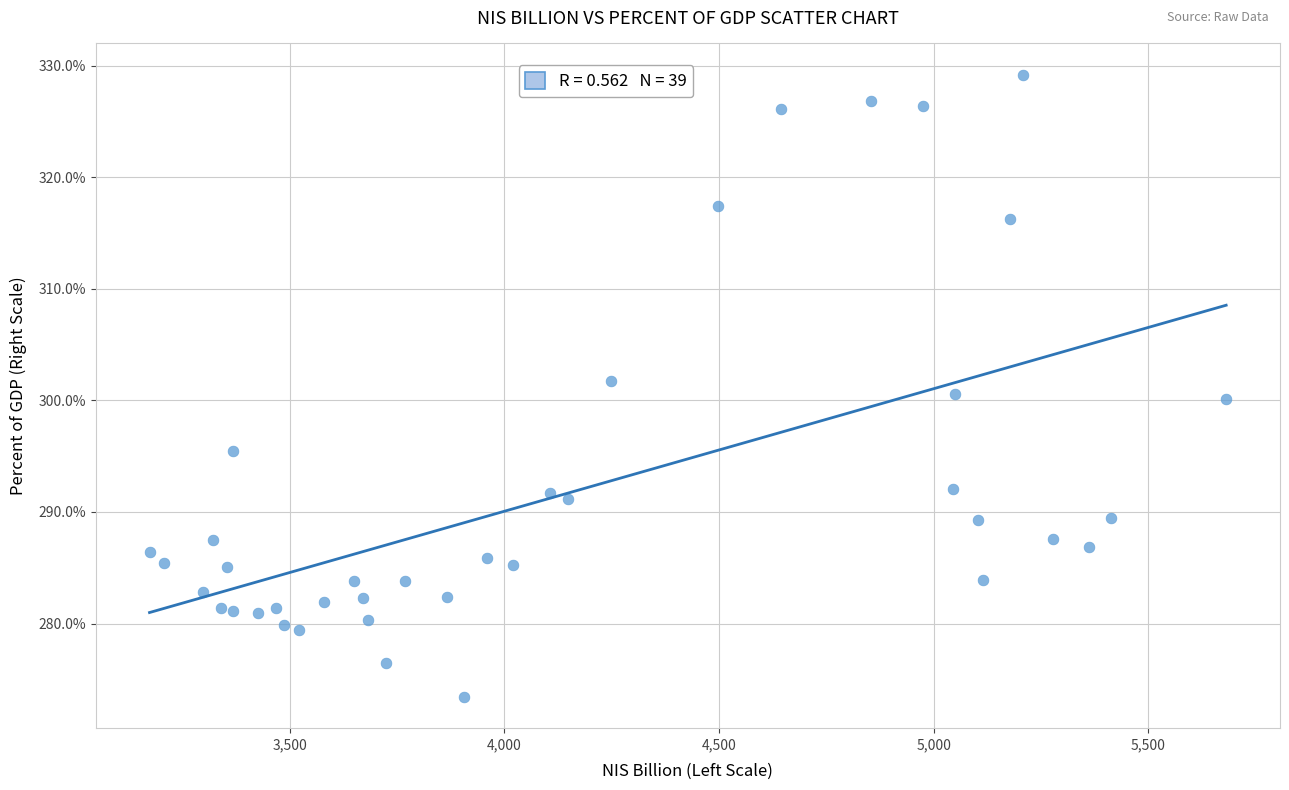

What is the range of X values (max minus min)?

2508.2